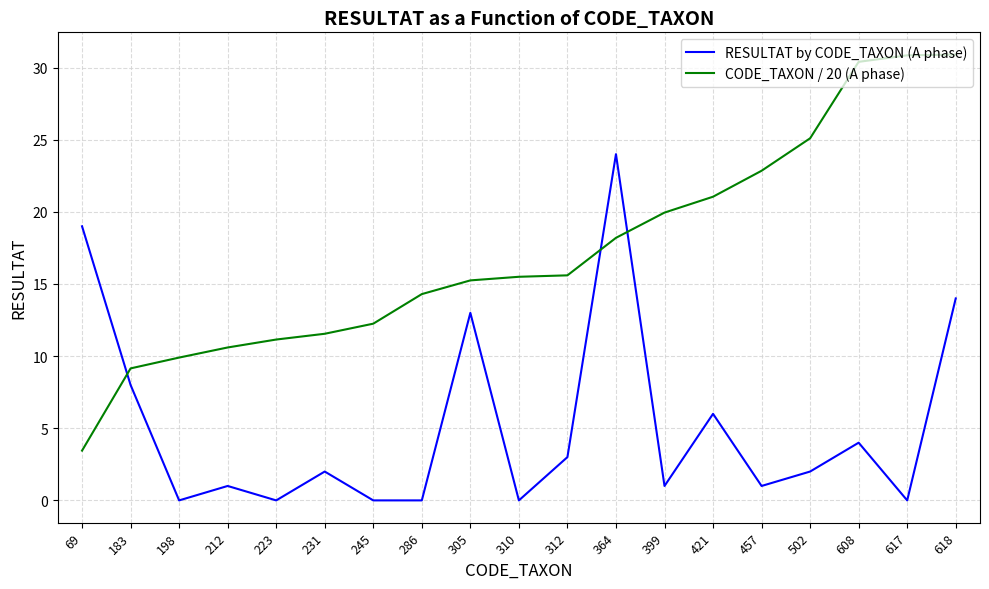

Does the chart display data point markers on the line(s)?

No